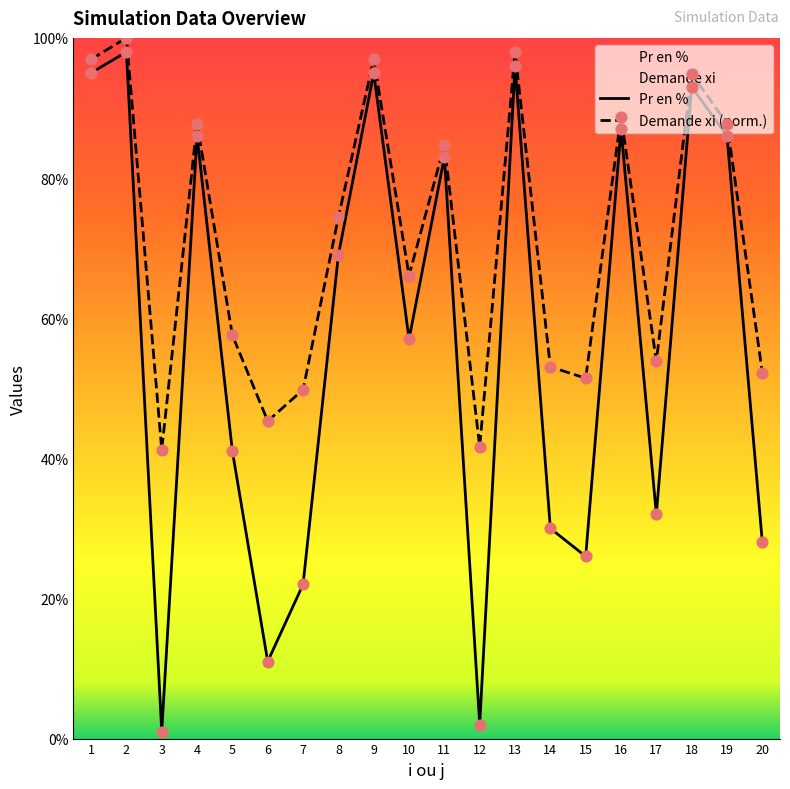

At which category is the sum across all series the highest?

2